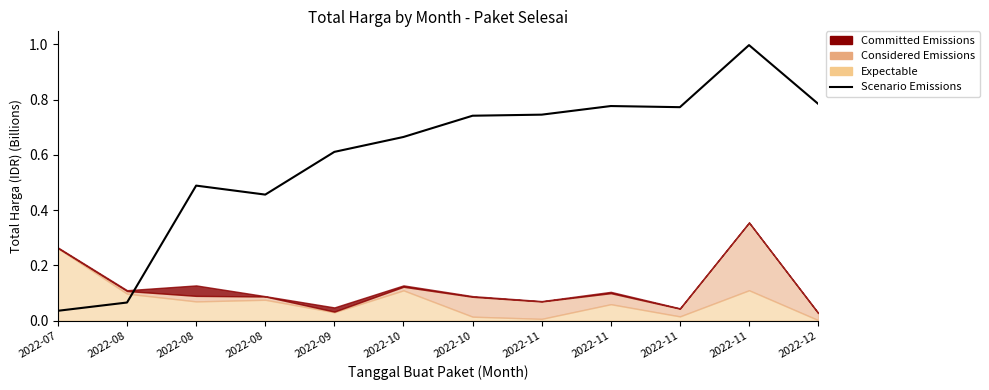

Which label corresponds to the largest value in the chart?

2022-11